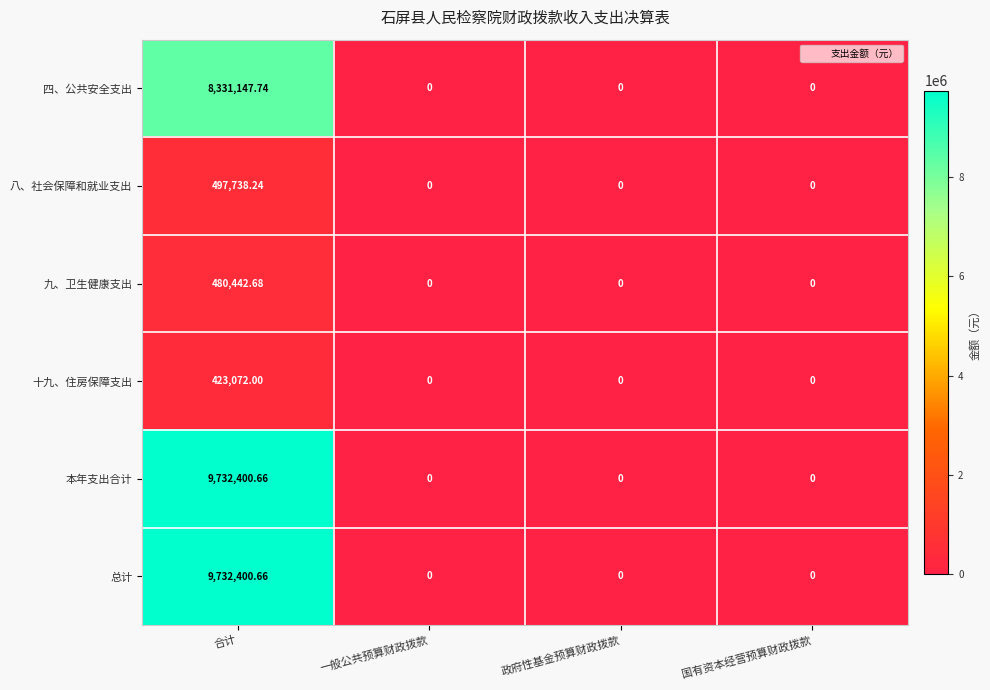

At which category is the sum across all series the highest?

合计